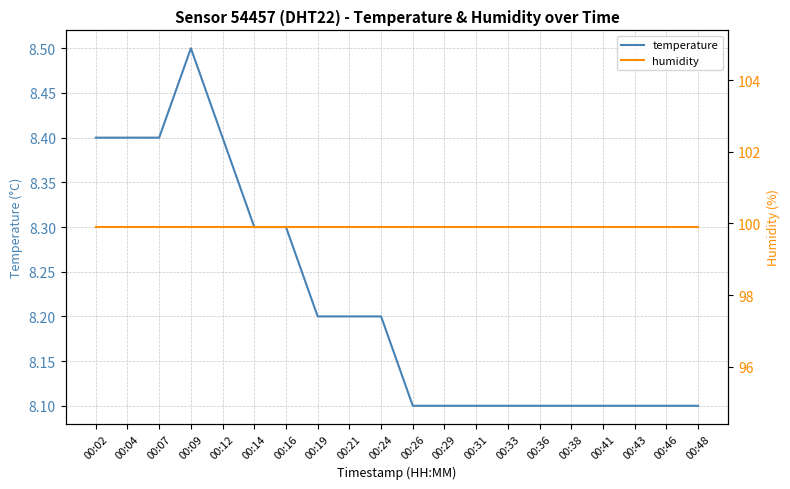

What is the total value across all series at 00:21?

108.1